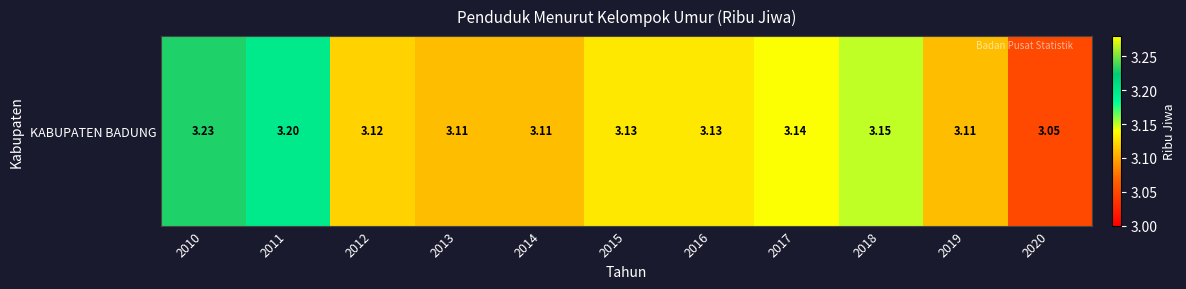

Reading left to right, transcribe all the data shown in this chart.

3.2	3.2	3.1	3.1	3.1	3.1	3.1	3.1	3.1	3.1	3.0